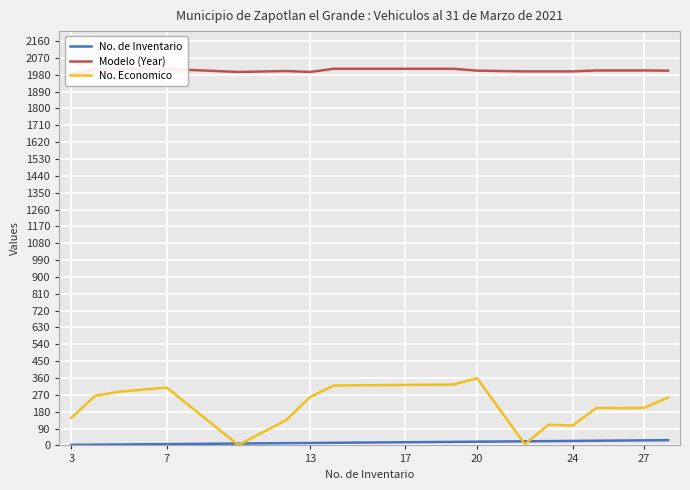

True or false: No. de Inventario and Modelo (Year) cross at least once.

False